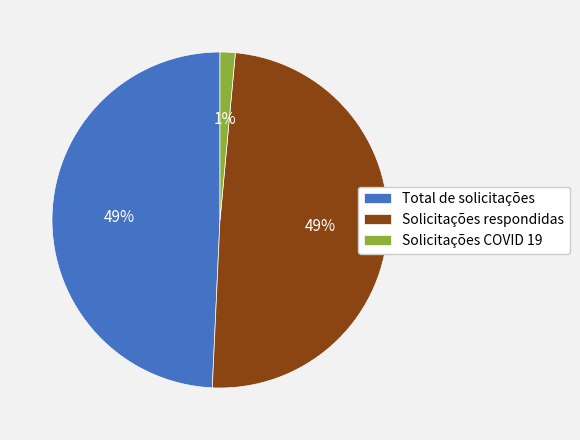

To the nearest percent, what is the combined percentage of Solicitações COVID 19 and Total de solicitações?

51%